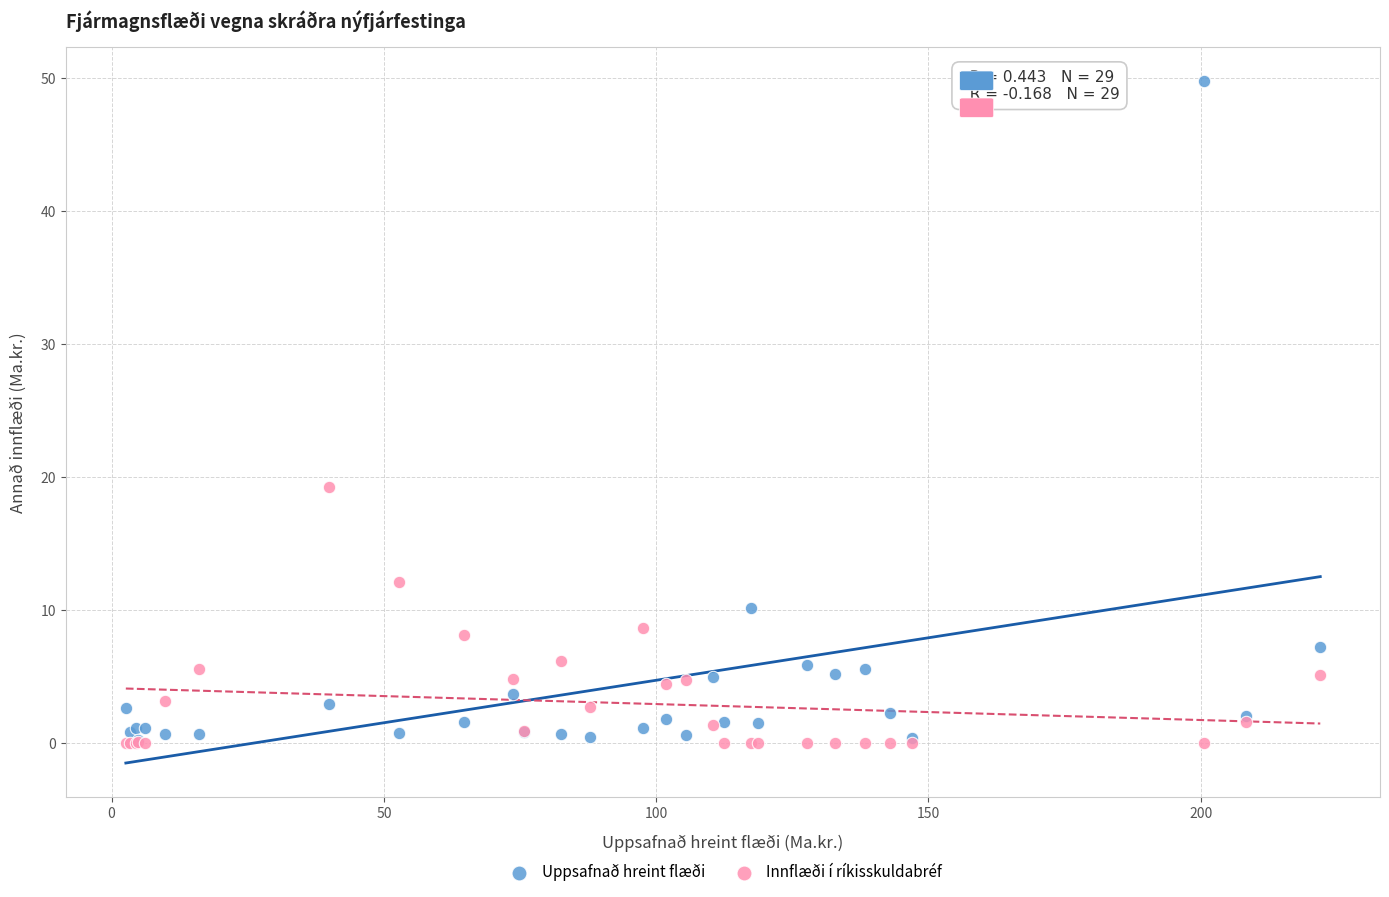

Which series has the largest Y range (max minus min)?

Uppsafnað hreint flæði